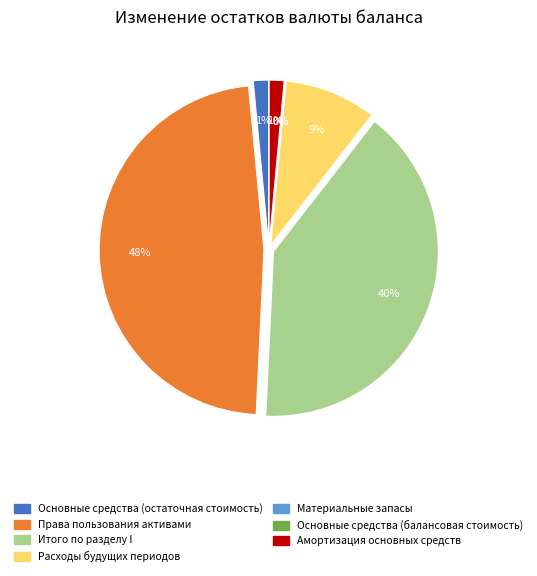

To the nearest percent, what is the average slice percentage?

14%